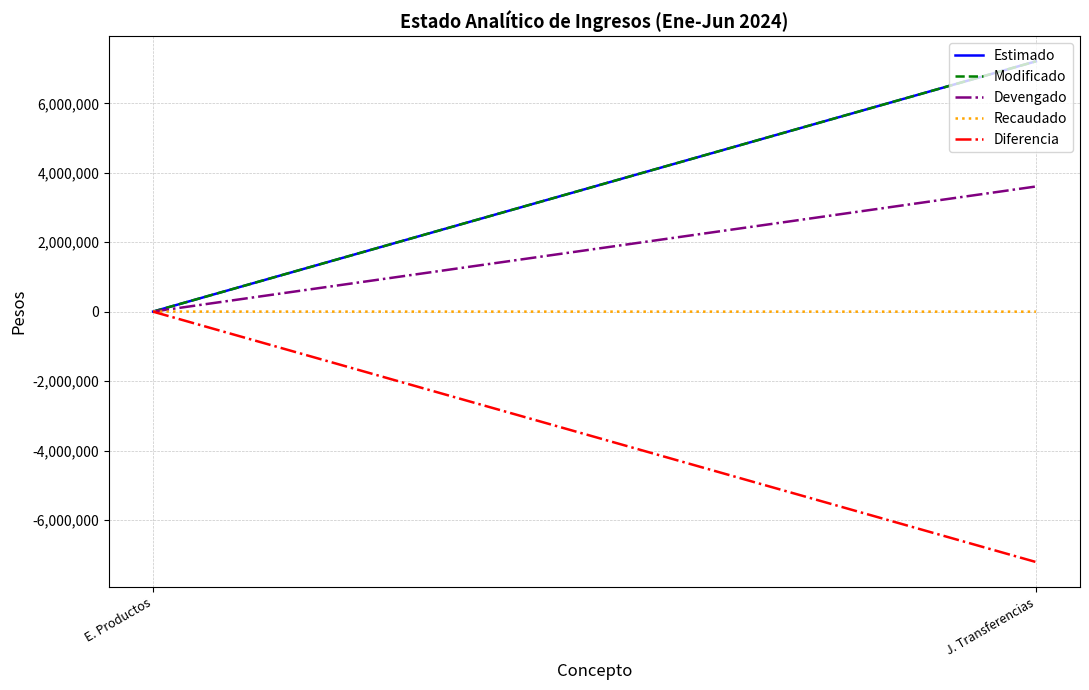

What is the average value of the Recaudado series?

1025.9